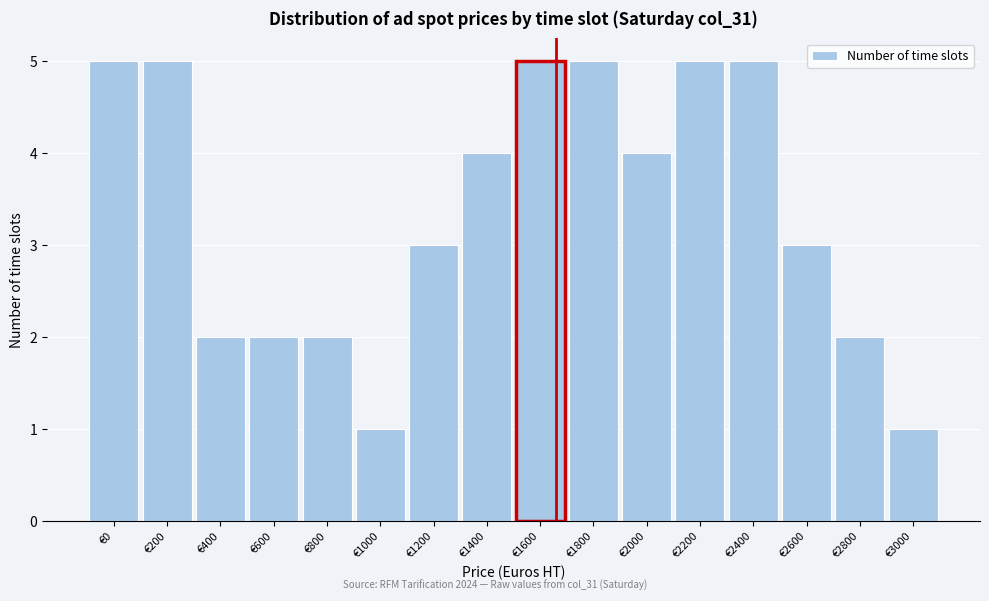

Reading left to right, list all the values displayed in this chart.

5	5	2	2	2	1	3	4	5	5	4	5	5	3	2	1